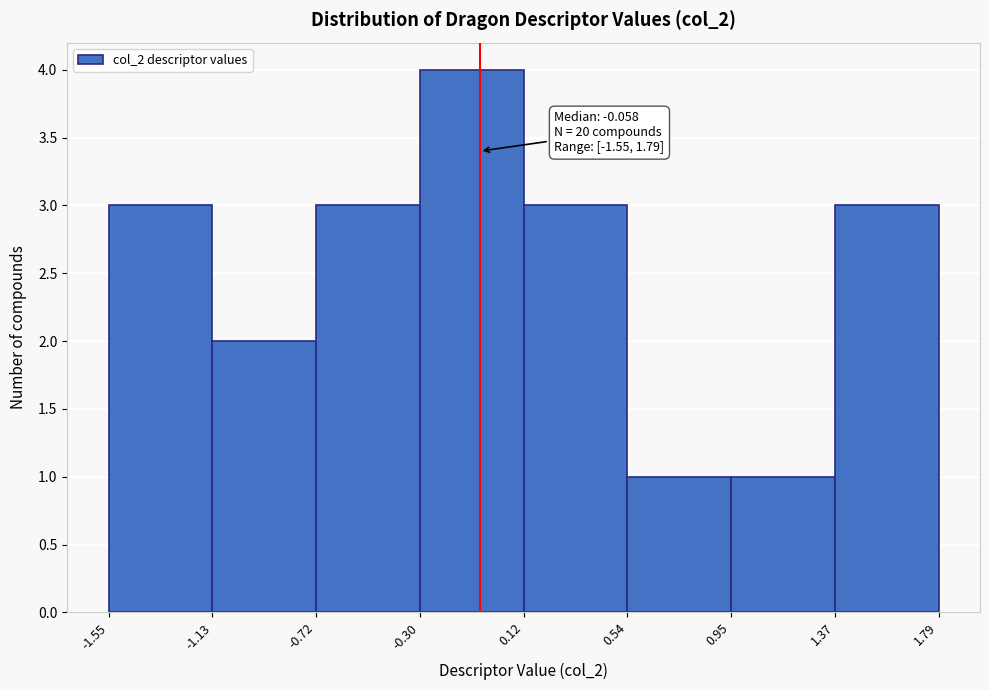

Which range on the x-axis has the tallest bar?

-0.30 to 0.12